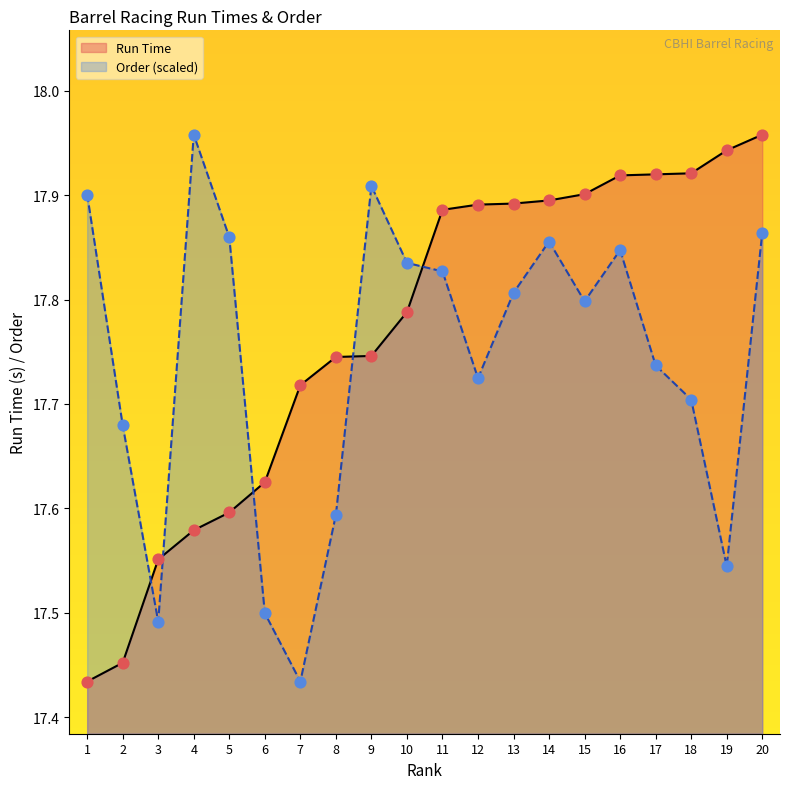

Which series reaches the minimum Y coordinate?

Run Time